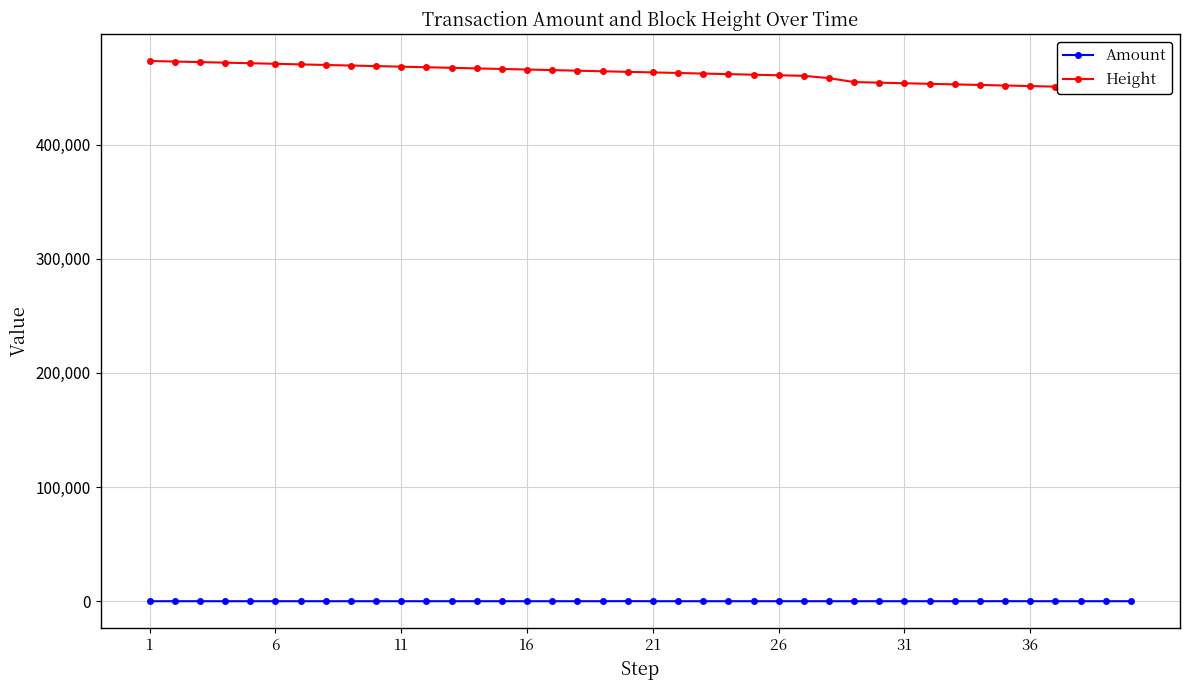

Is it true that Amount equals 0.3 at 16?

True